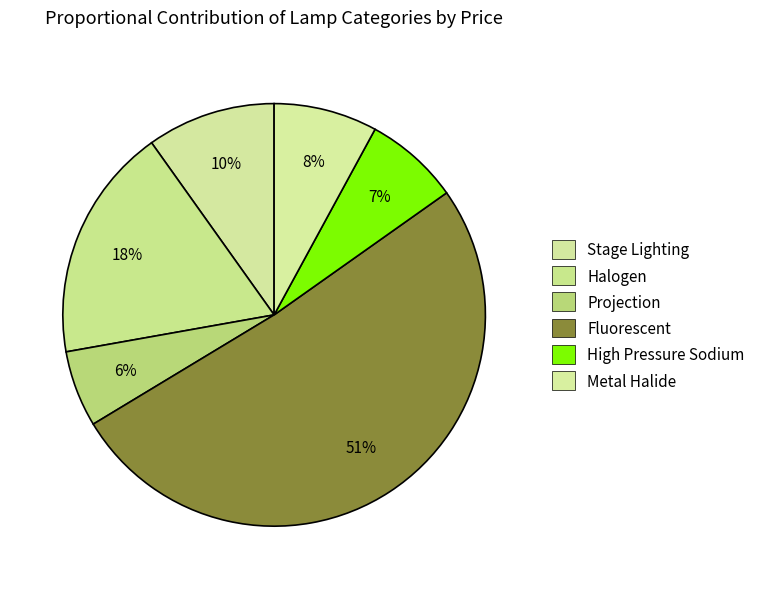

Count the number of slices in the pie.

6